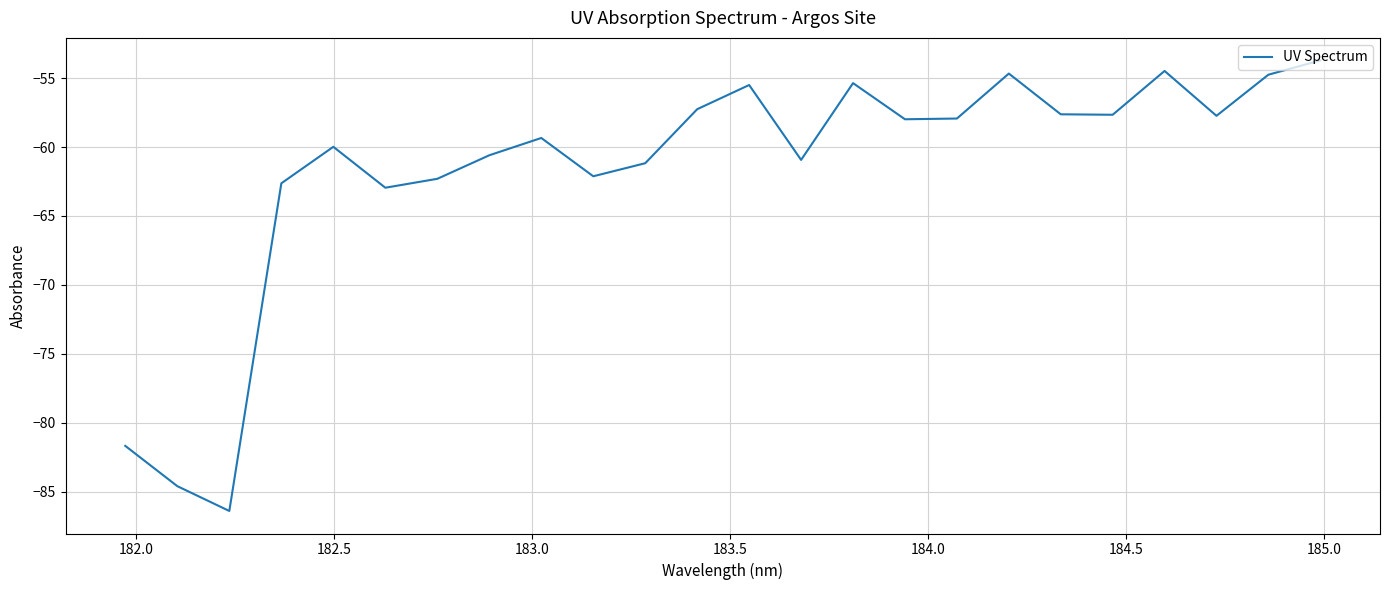

How many interior local peaks (higher than both neighbors) does the data have?

6